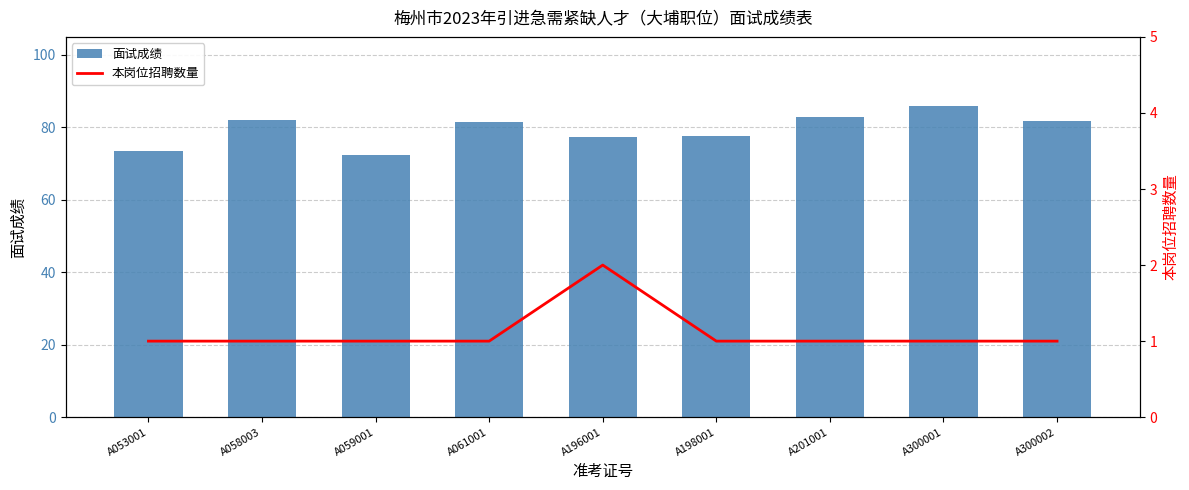

Between A053001 and A198001, which series saw the biggest shift?

面试成绩